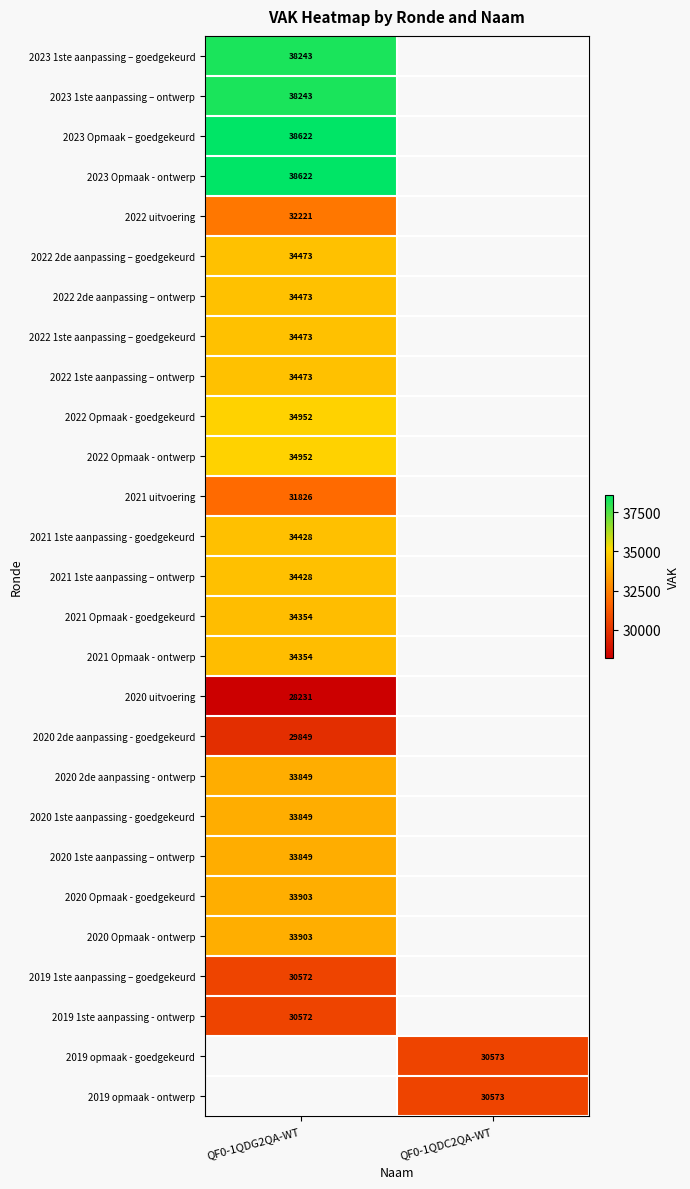

Is it true that 2021 1ste aanpassing - goedgekeurd equals 49028 at QF0-1QDG2QA-WT?

False